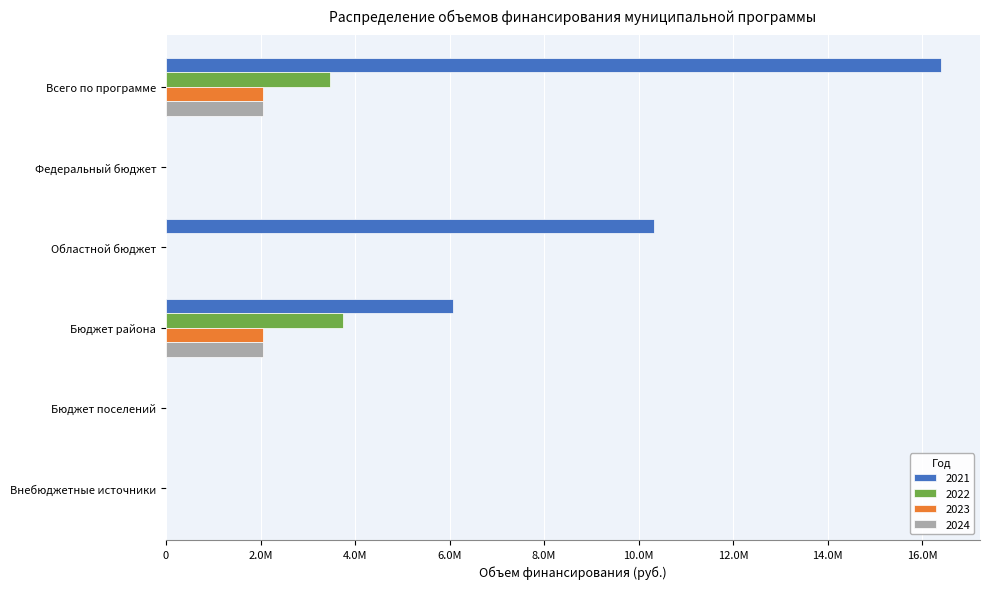

What are all the series names shown in the legend?

2021, 2022, 2023, 2024